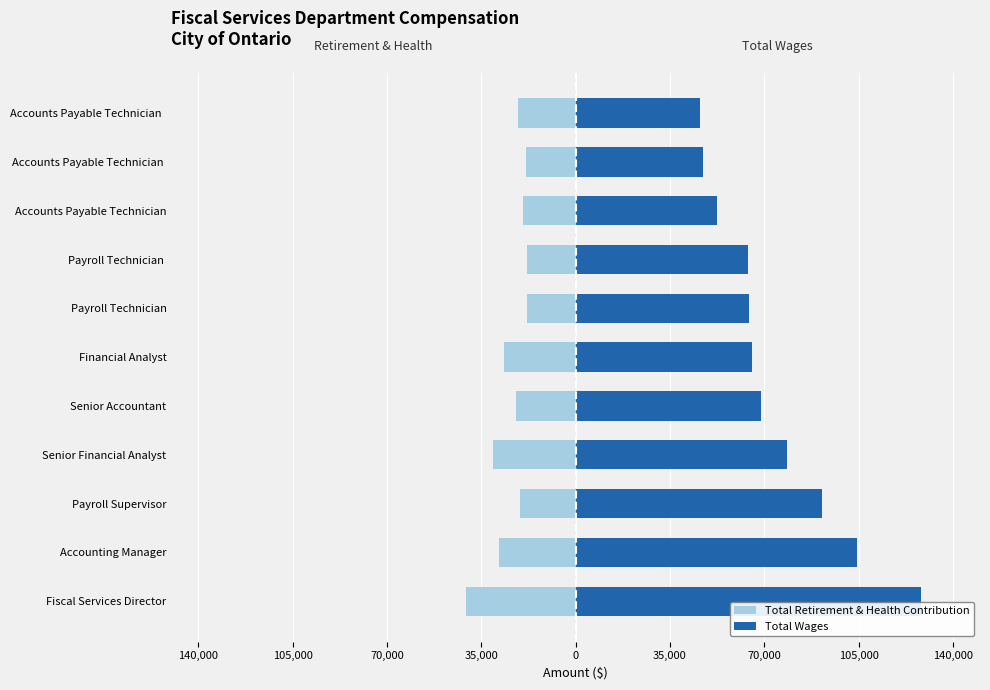

How many data points does each series have?

11